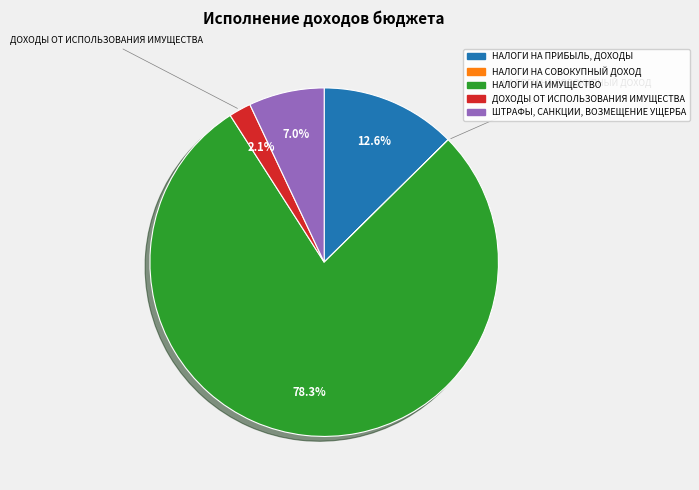

What is the largest slice in the pie chart?

НАЛОГИ НА ИМУЩЕСТВО